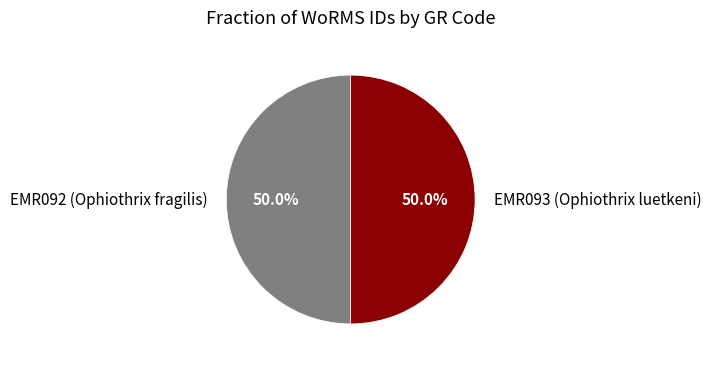

What is the ratio of the value at EMR093 (Ophiothrix luetkeni) to the value at EMR092 (Ophiothrix fragilis)?

1.0